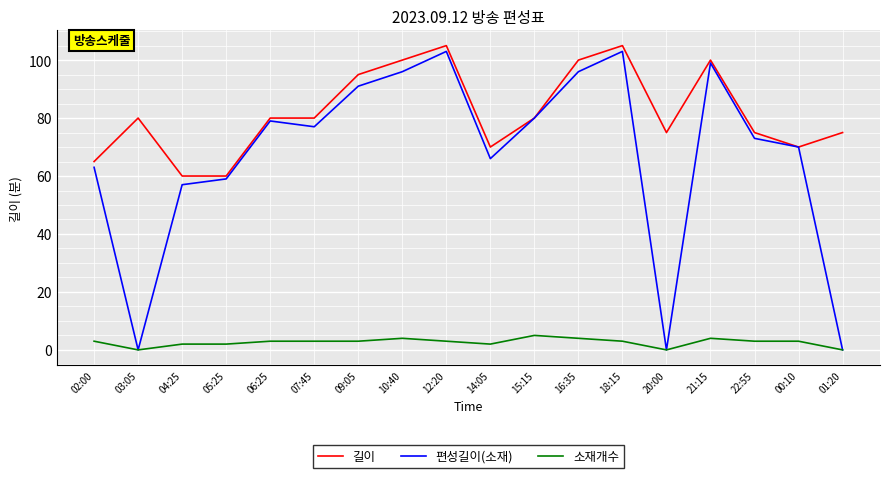

True or false: 길이 has a value of 140 at 12:20.

False